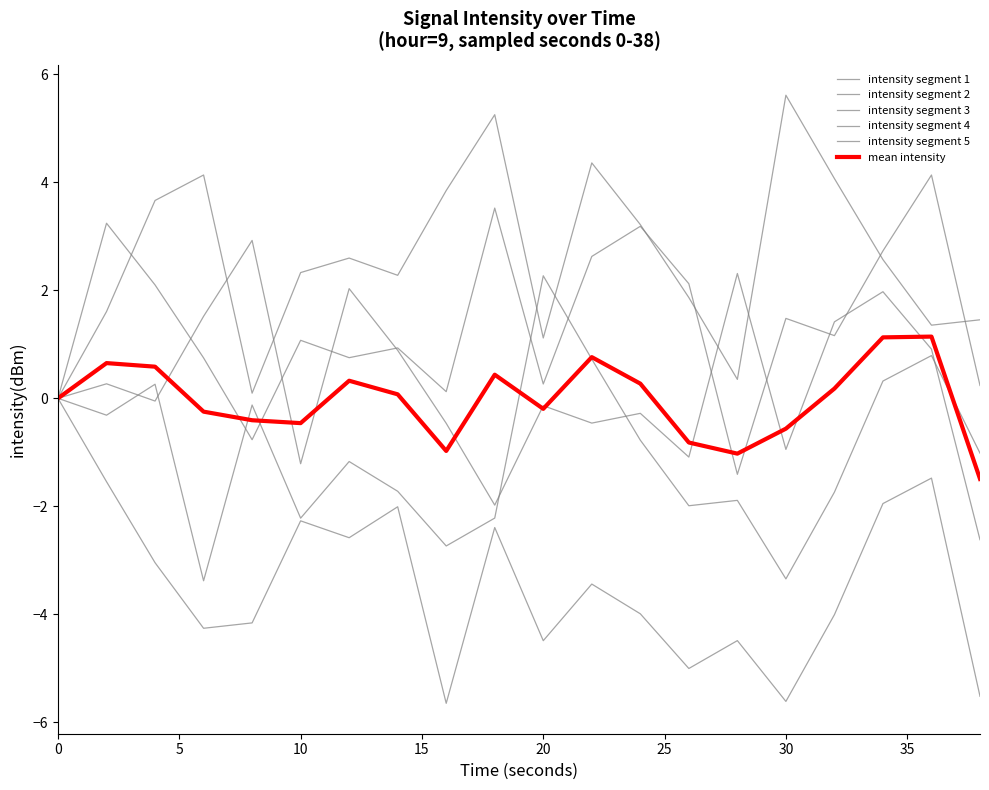

Is this an area chart (filled region under the line)?

No